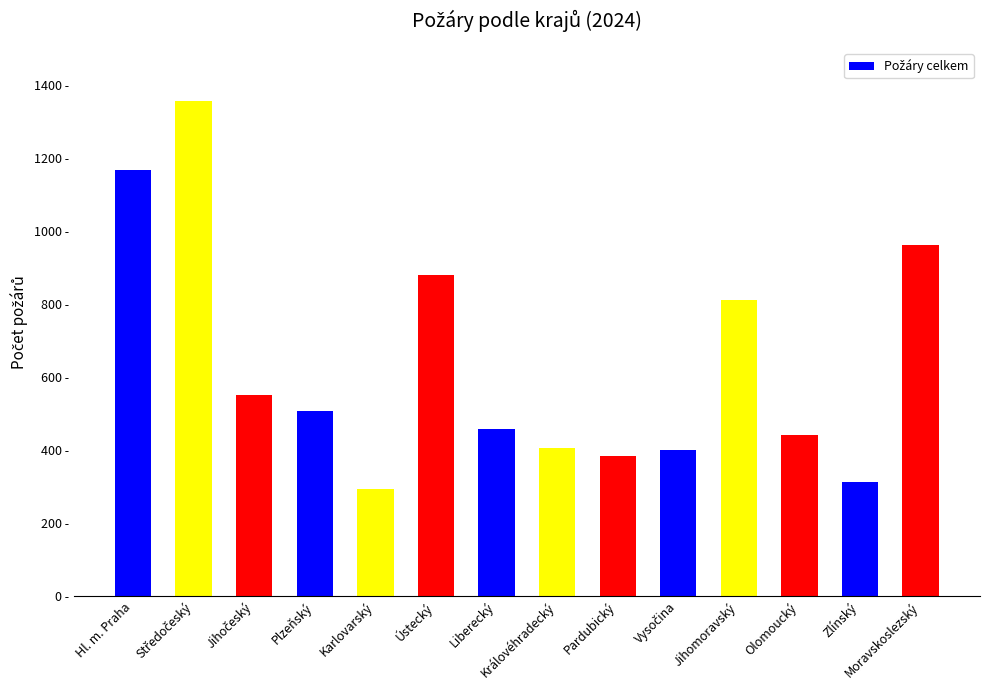

The value at Karlovarský is 428. True or false?

False